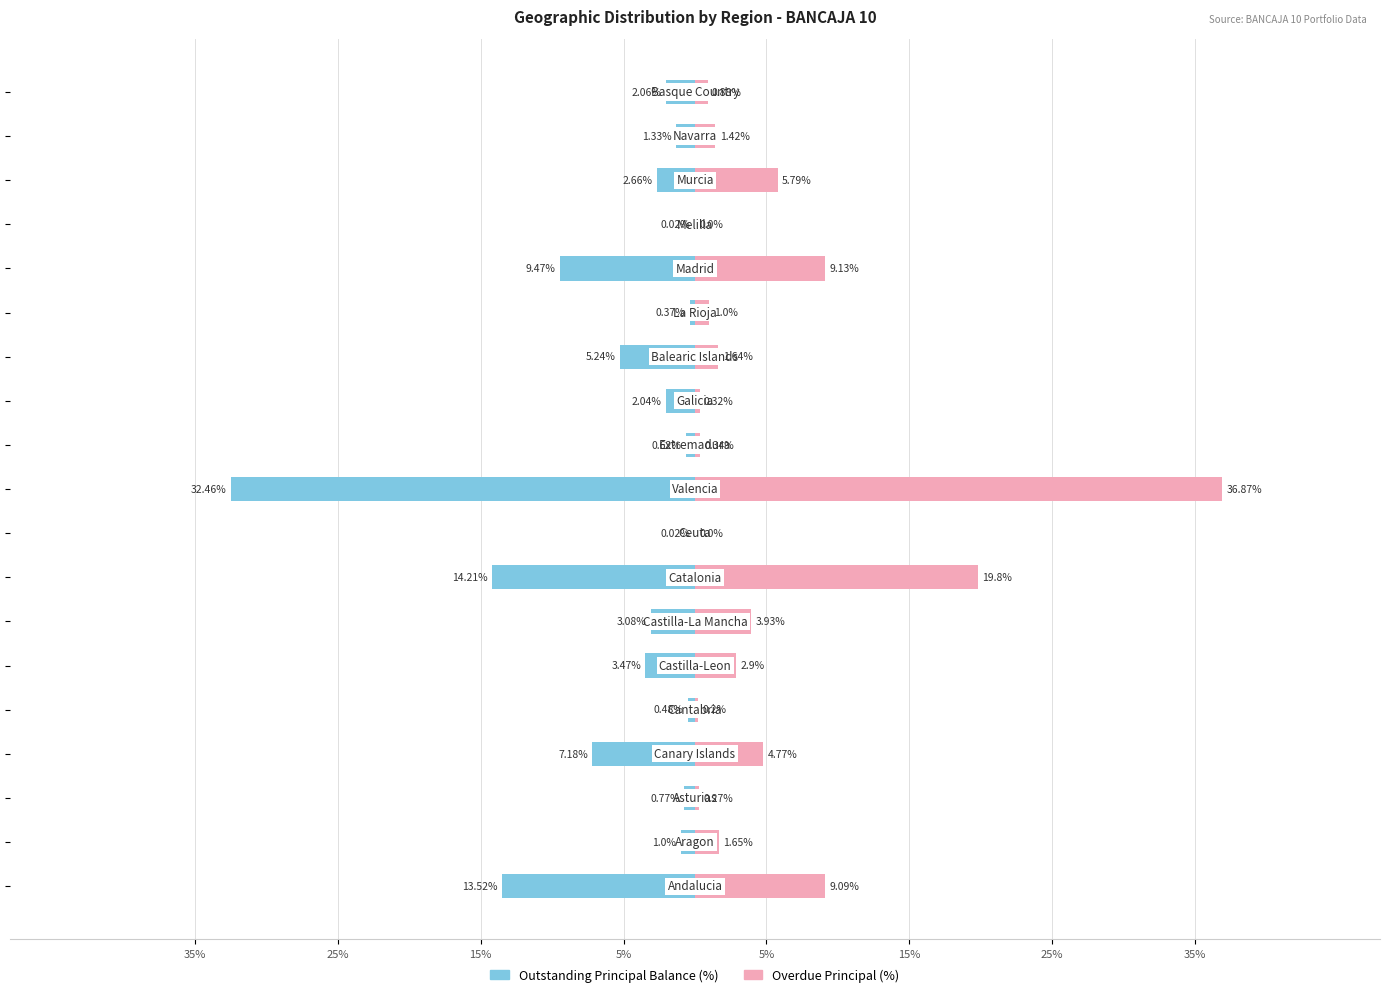

Are the bars grouped side by side (vs. stacked)?

Yes